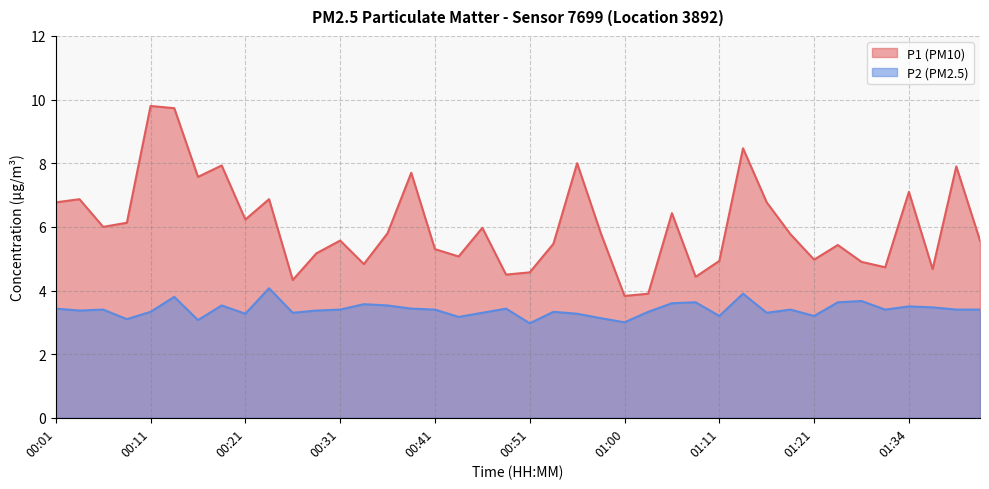

What is the sum of the P2 values at 01:18 and 00:26?

6.7